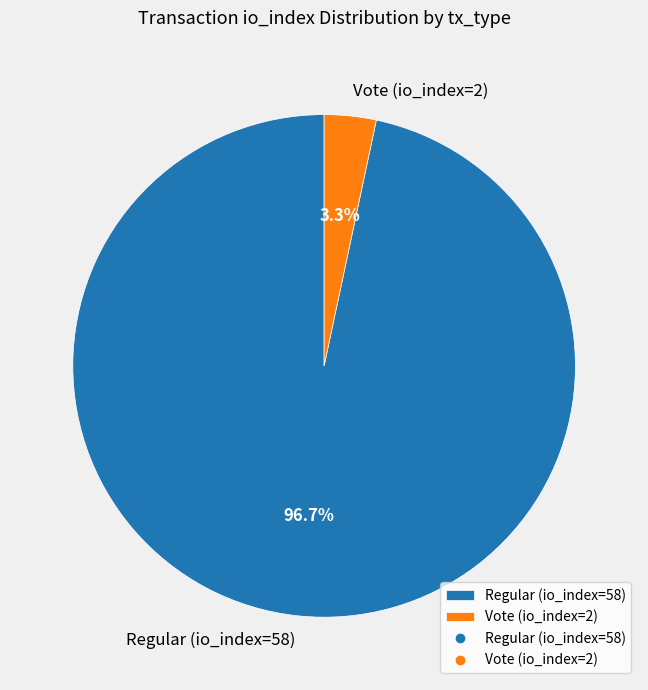

Which slice represents more than half of the pie?

Regular (io_index=58)